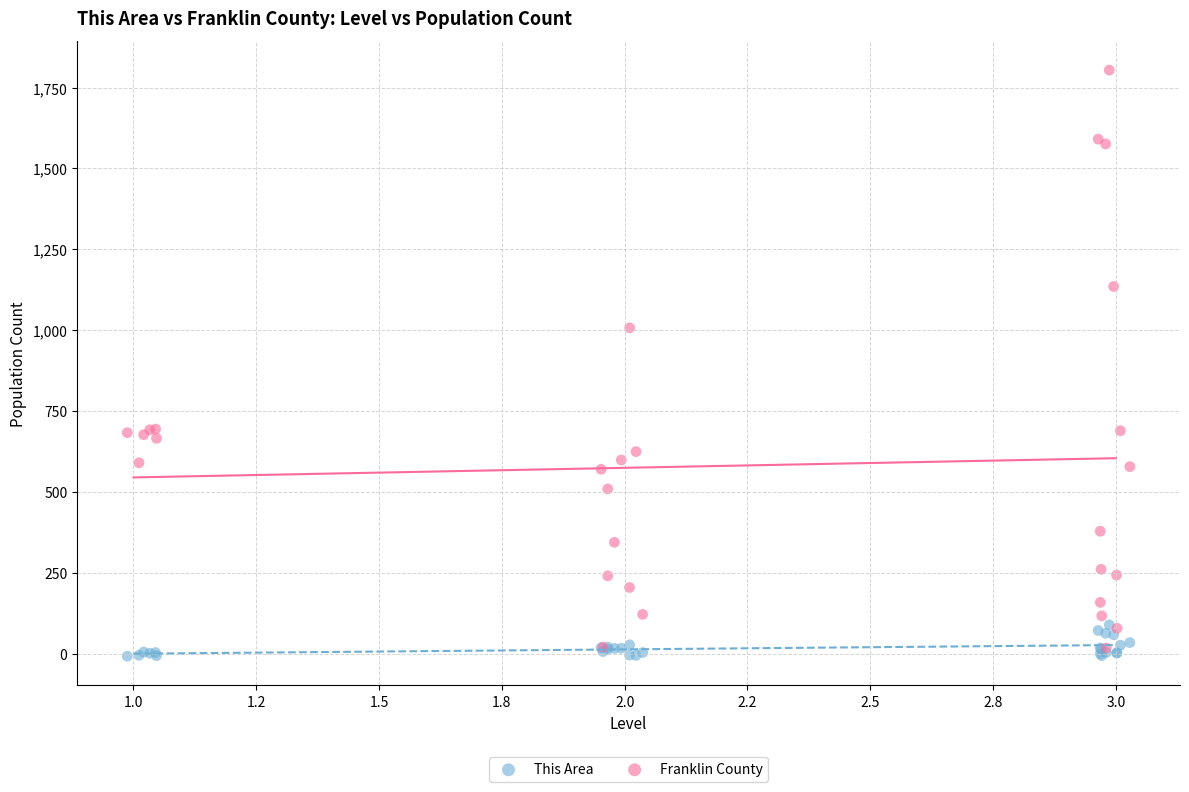

Which series has the largest Y range (max minus min)?

Franklin County